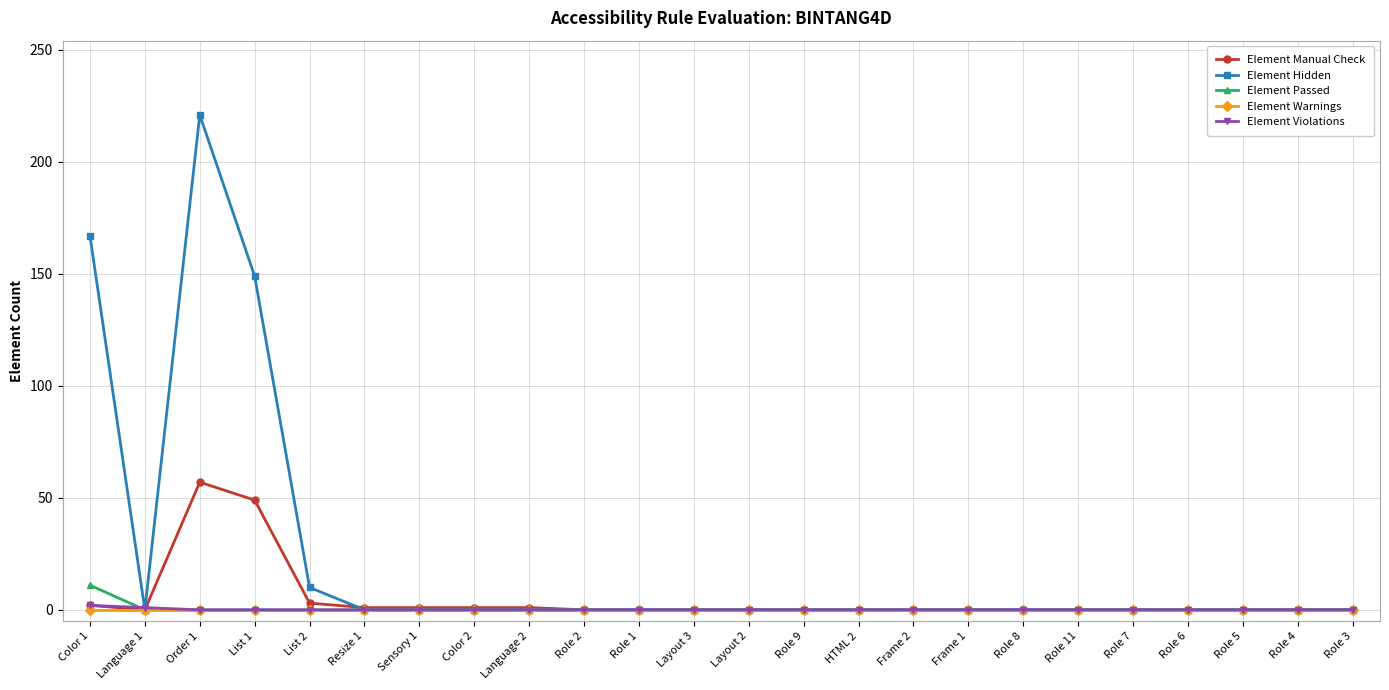

How many series are shown in this chart?

5